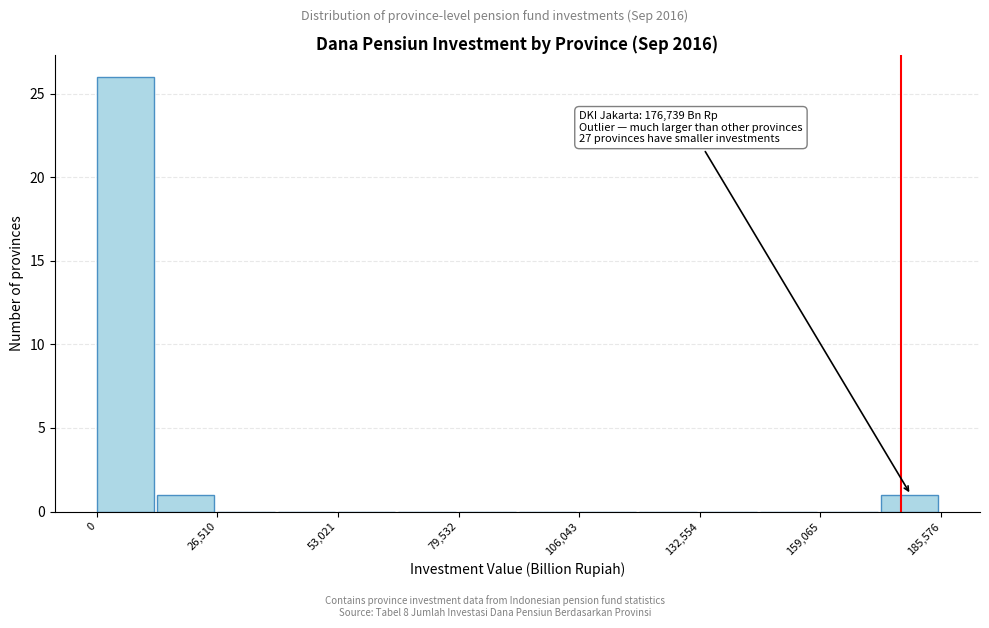

Read against the x-axis, roughly where is the centre of the tallest bar?

5000